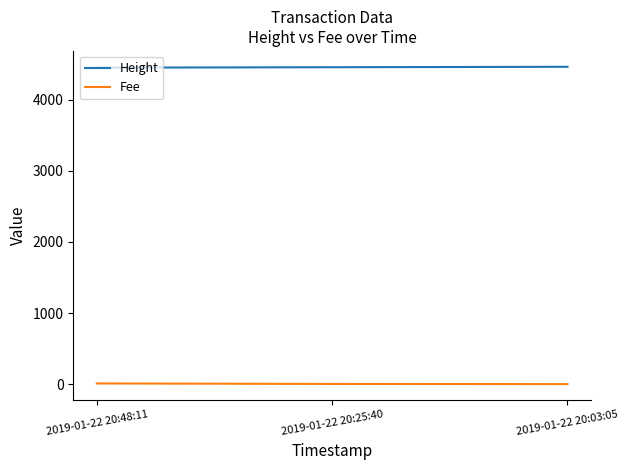

At which label is Height closest to 4457?

2019-01-22 20:25:40